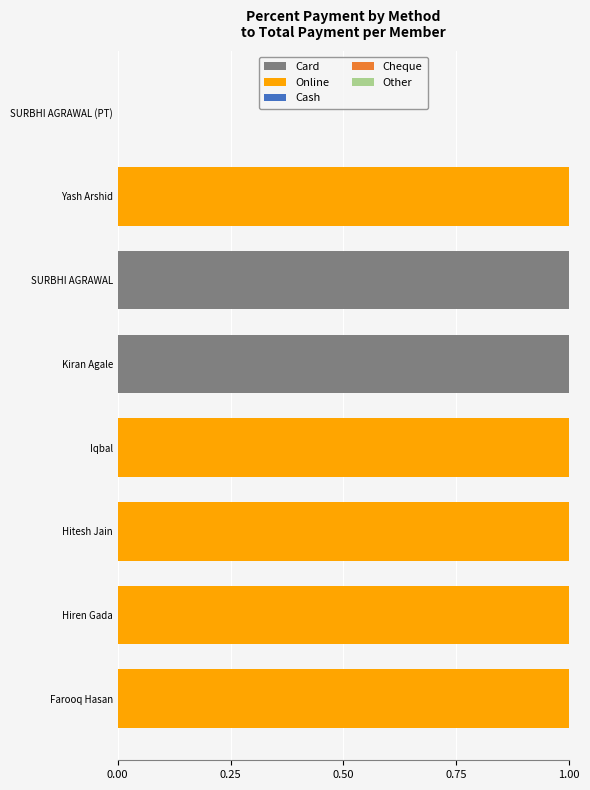

The value of Card at Yash Arshid is -1. True or false?

False